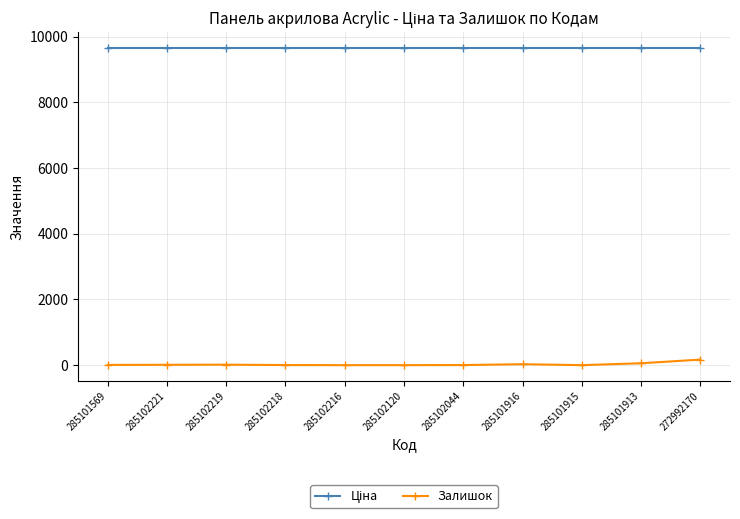

How many data points does each series have?

11